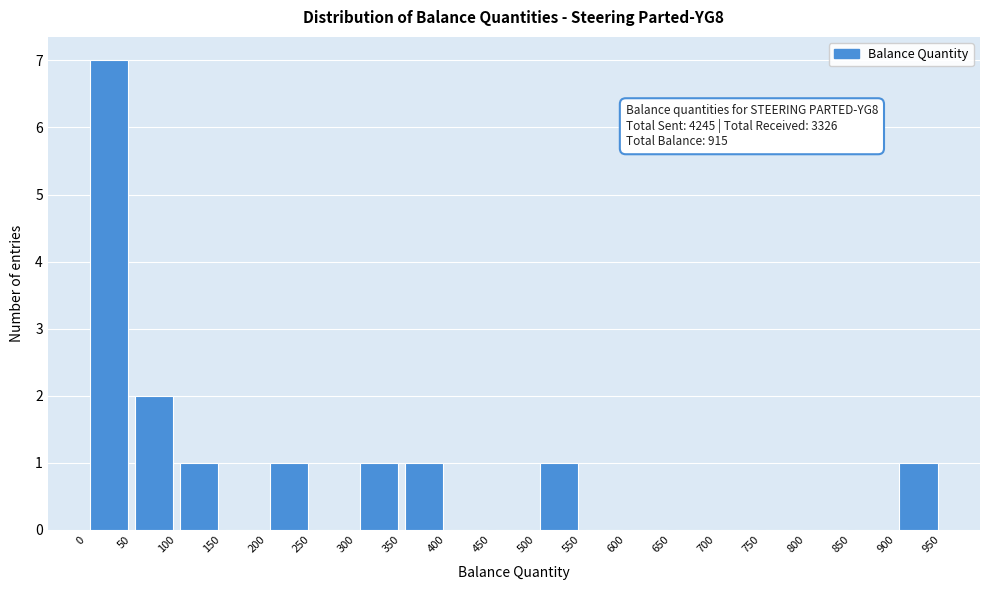

Over which range of the x-axis is the bar tallest?

0 to 50